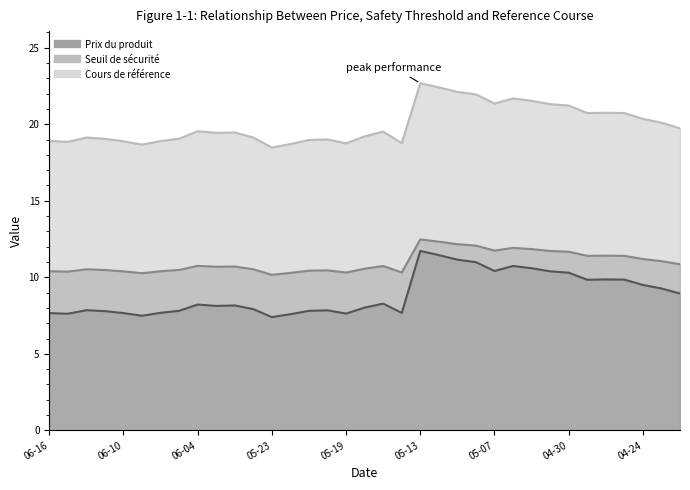

How many lines are shown in the chart?

3